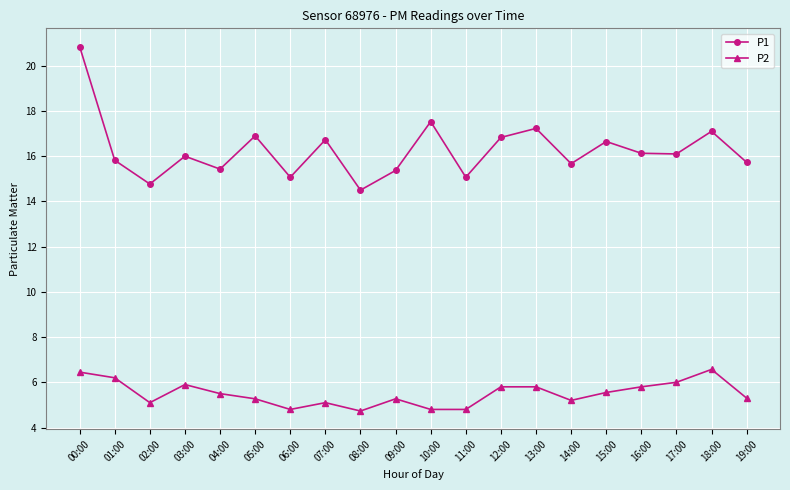

True or false: P2 and P1 intersect in this chart.

False